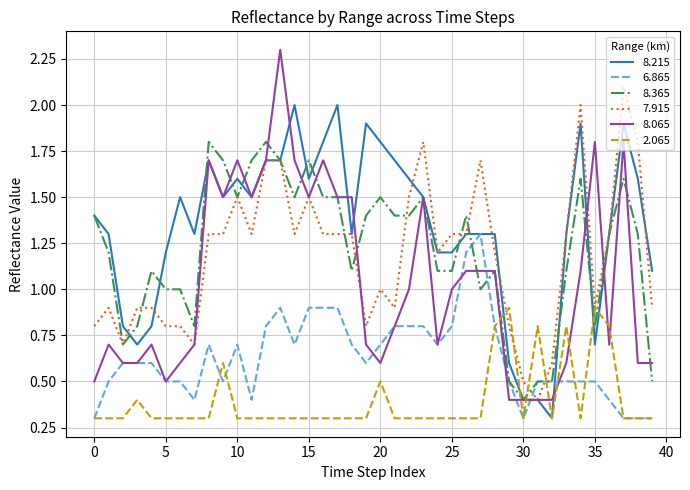

Which series has the largest total across all categories?

8.215